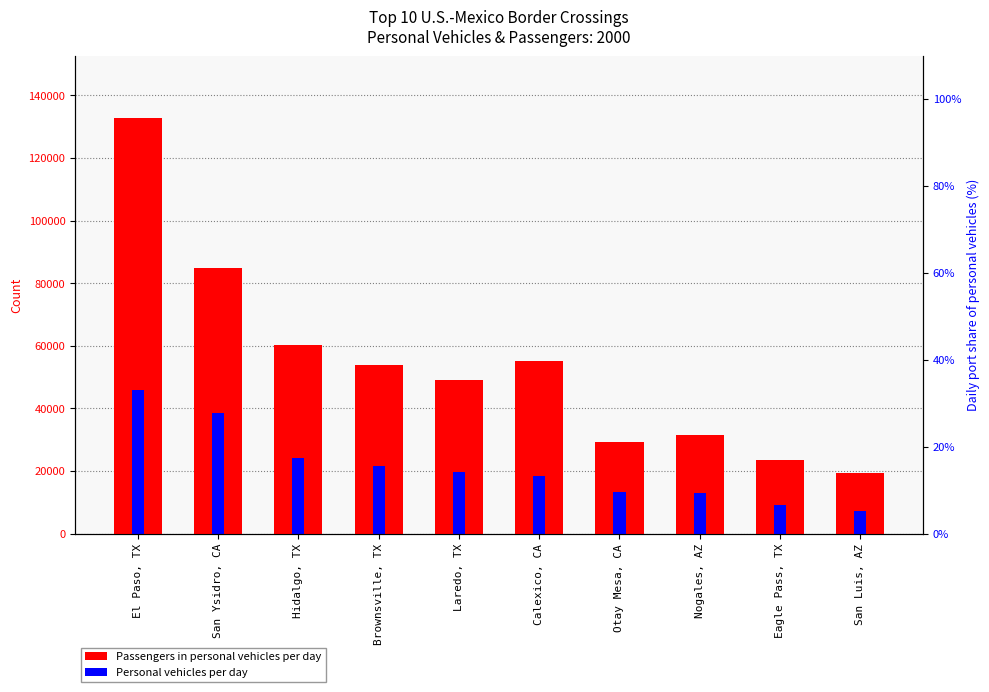

Is the value of Passengers in personal vehicles per day at Calexico, CA greater than the value of Personal vehicles per day at Hidalgo, TX?

Yes